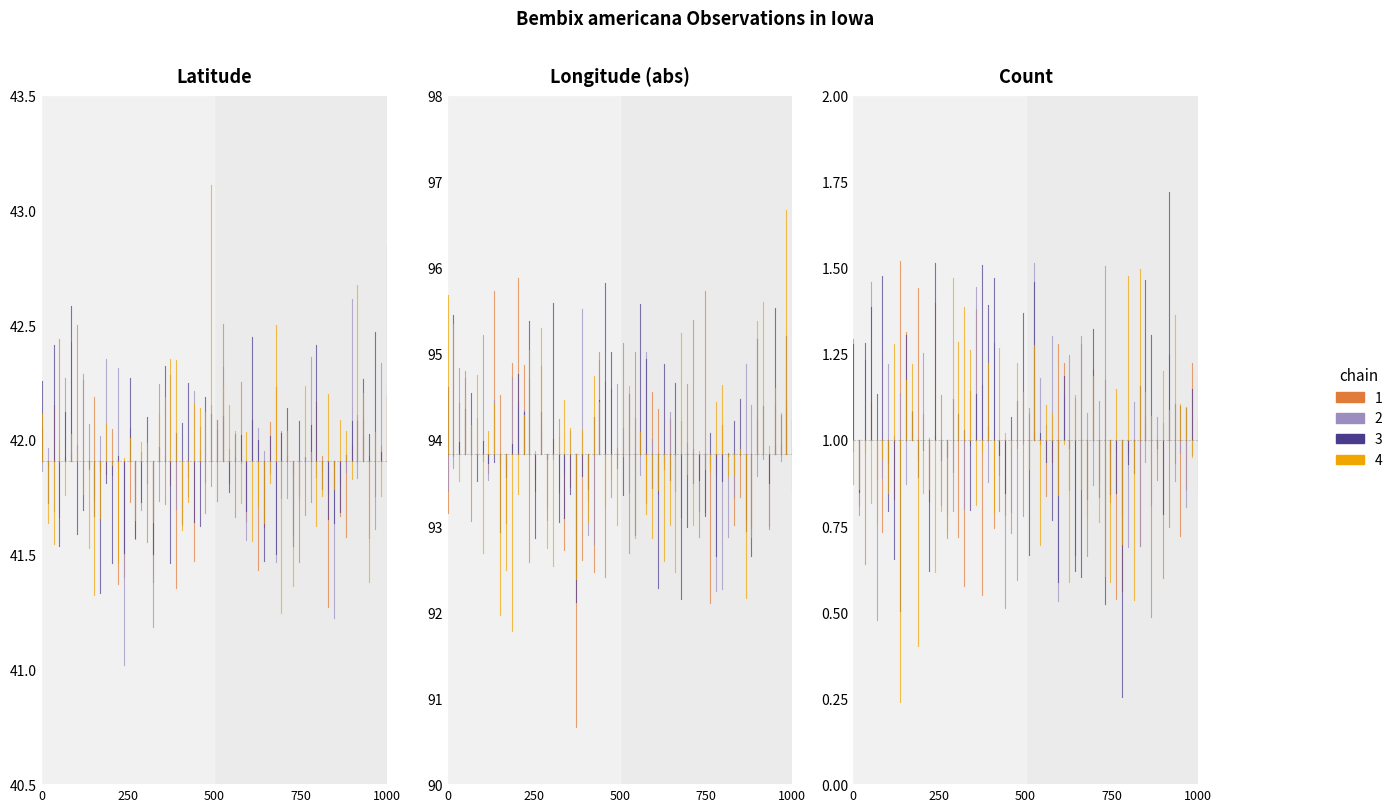

What is the value of the chain 2 point at the 1st from the left?

1.0